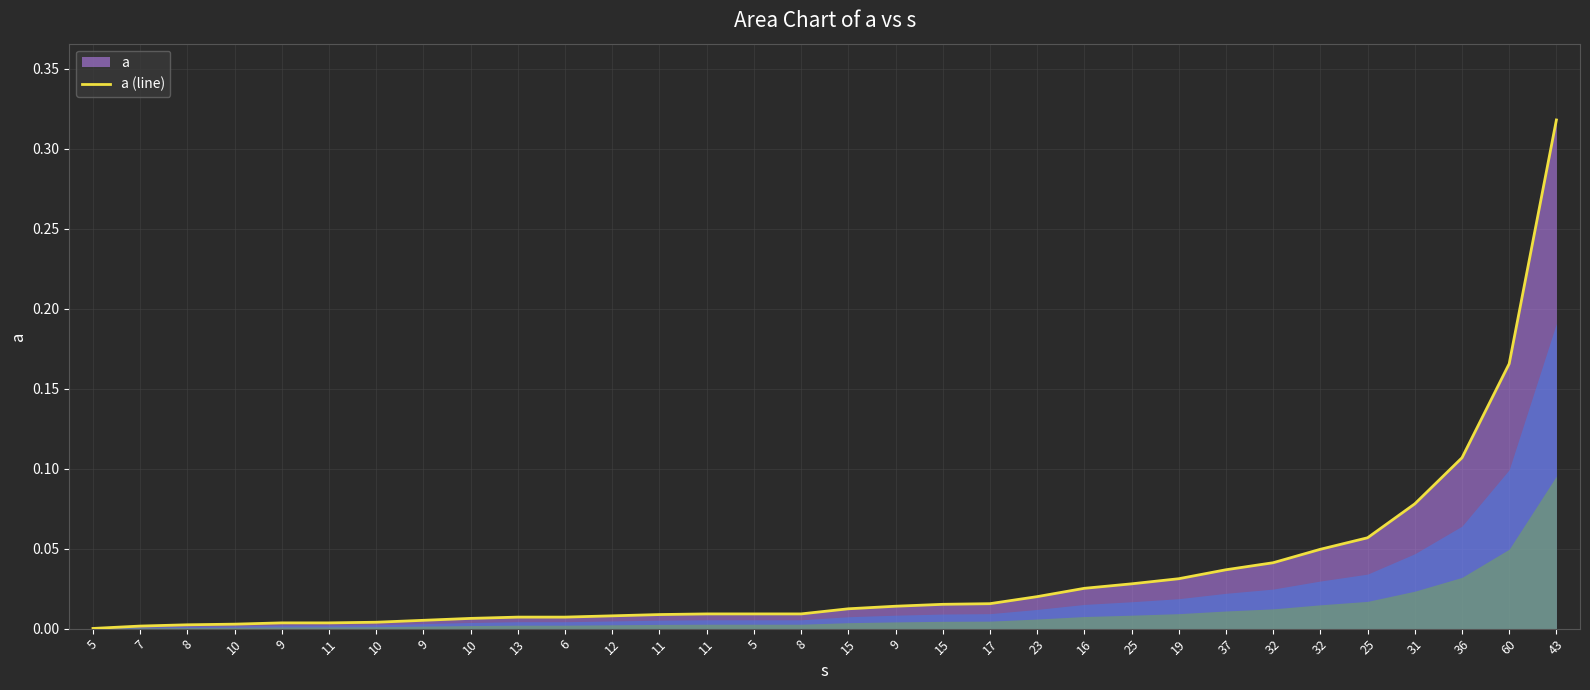

Reading left to right, list all the values displayed in this chart.

0.0	0.0	0.0	0.0	0.0	0.0	0.0	0.0	0.0	0.0	0.0	0.0	0.0	0.0	0.0	0.0	0.0	0.0	0.0	0.0	0.0	0.0	0.0	0.0	0.0	0.0	0.0	0.1	0.1	0.1	0.2	0.3